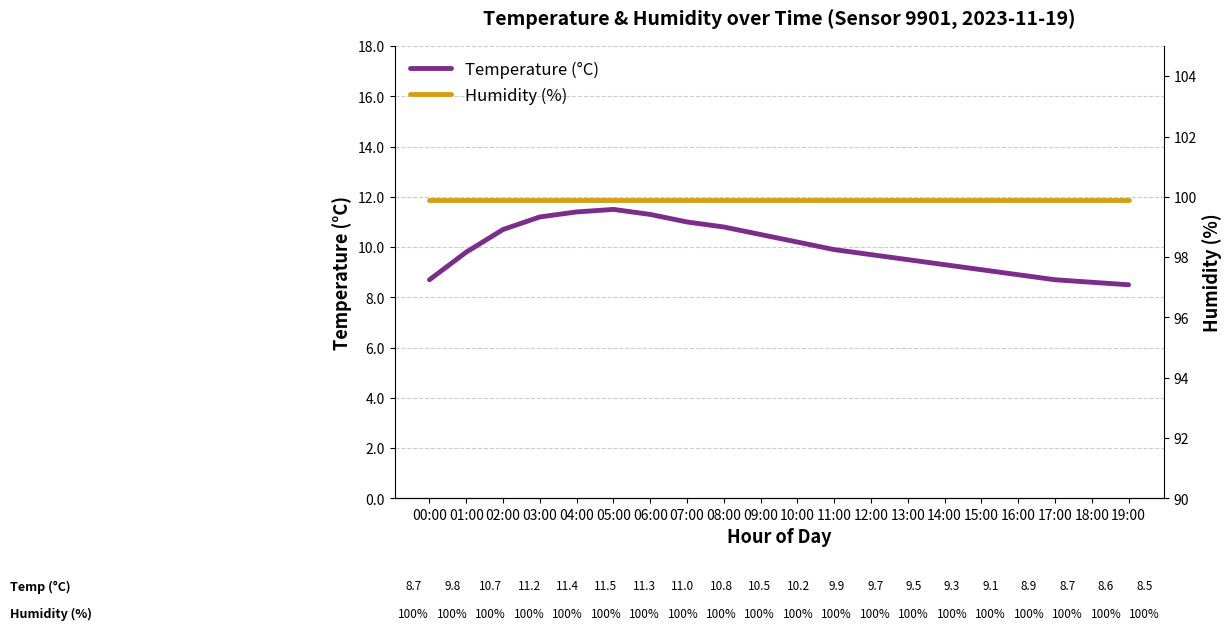

Rank the series by their average value, from highest to lowest.

humidity, temperature